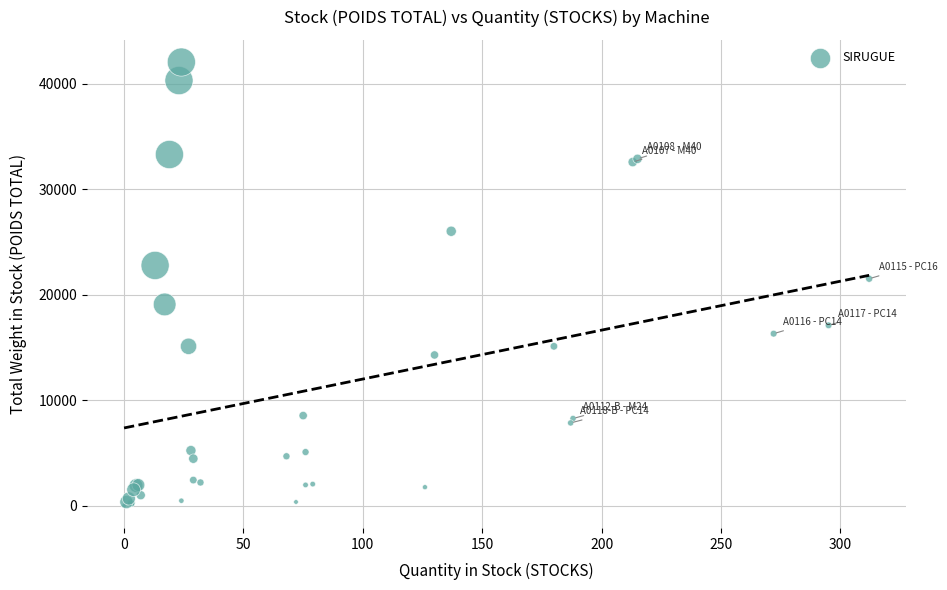

What Y value in the scatter plot is closest to 21036?

21528